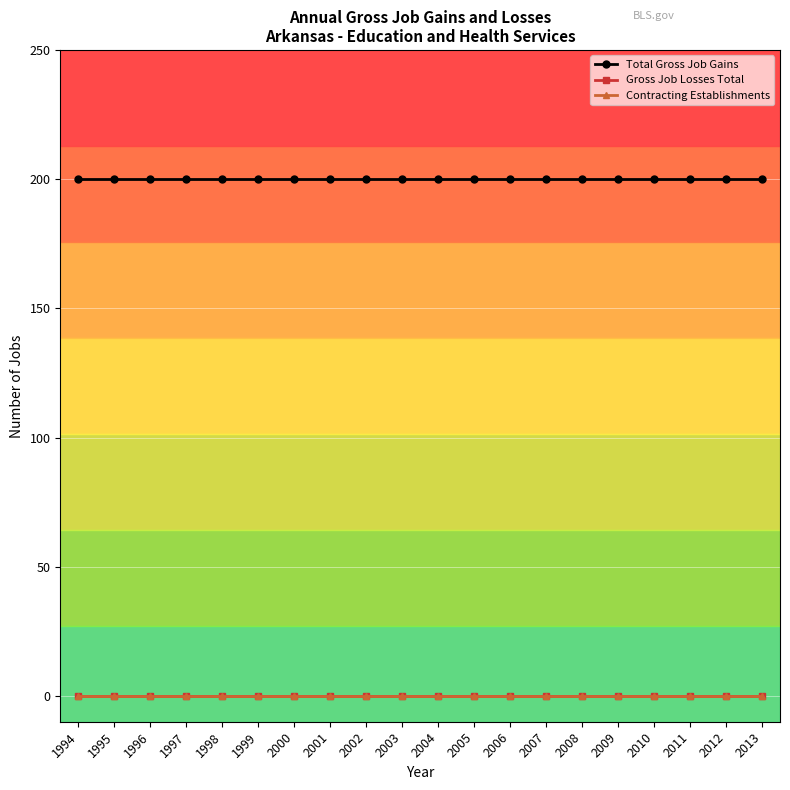

Does the chart have visible grid lines?

Yes